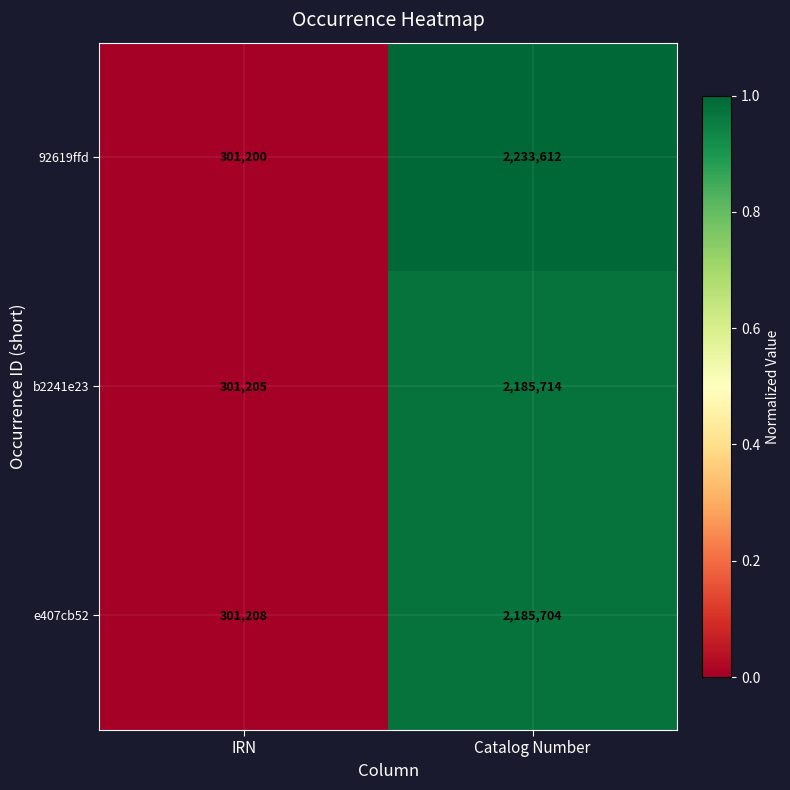

Which series has the widest spread of values?

92619ffd